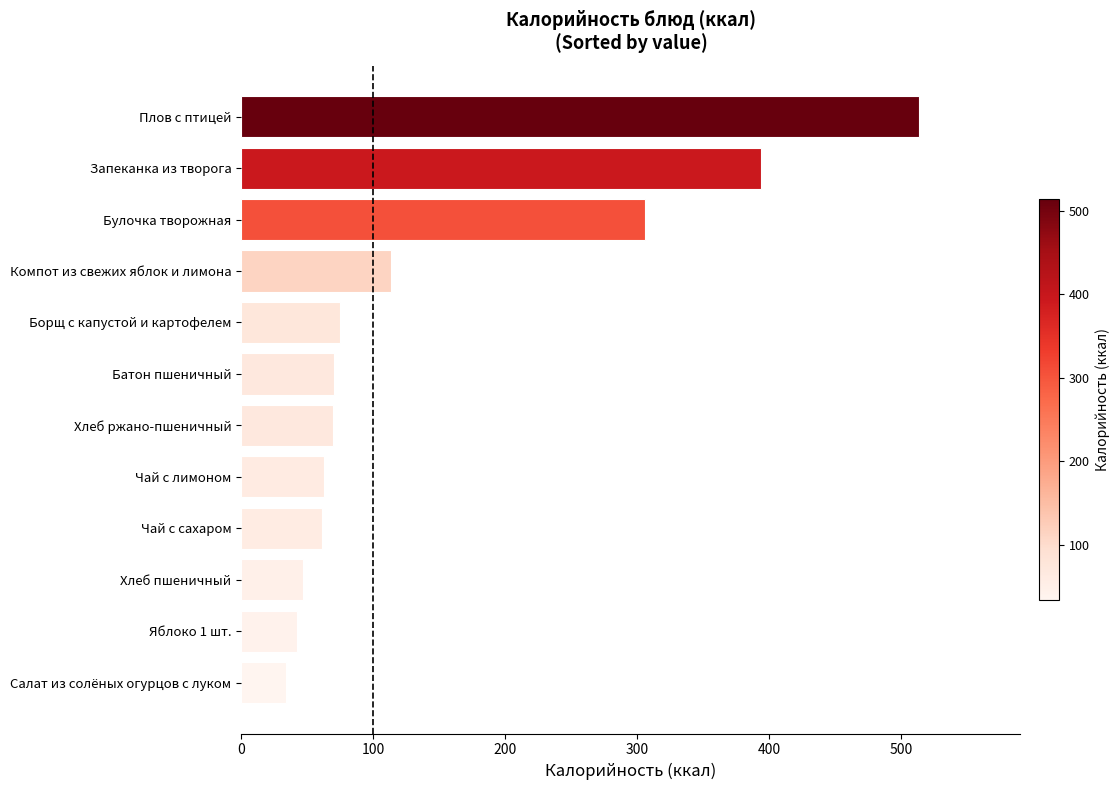

What is the difference between the maximum and minimum values?

480.0